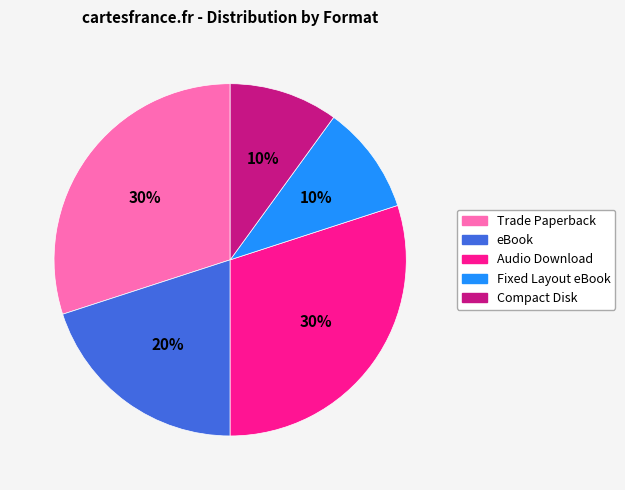

Is it true that Compact Disk is 10% of the pie?

True